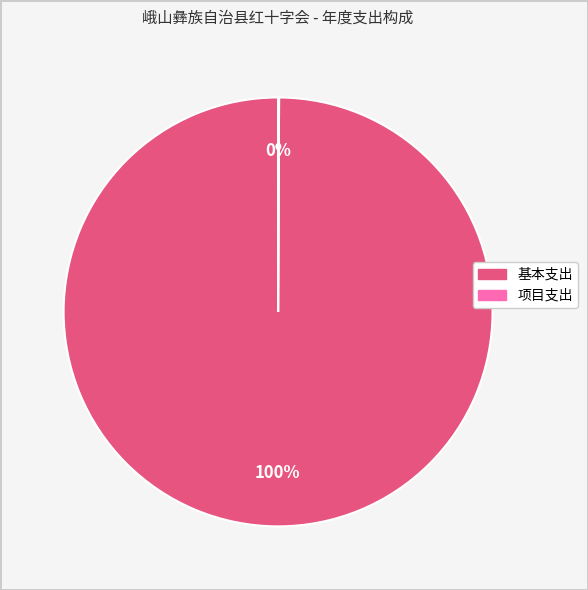

To the nearest percent, what is the difference between the largest and smallest slice percentages?

100%